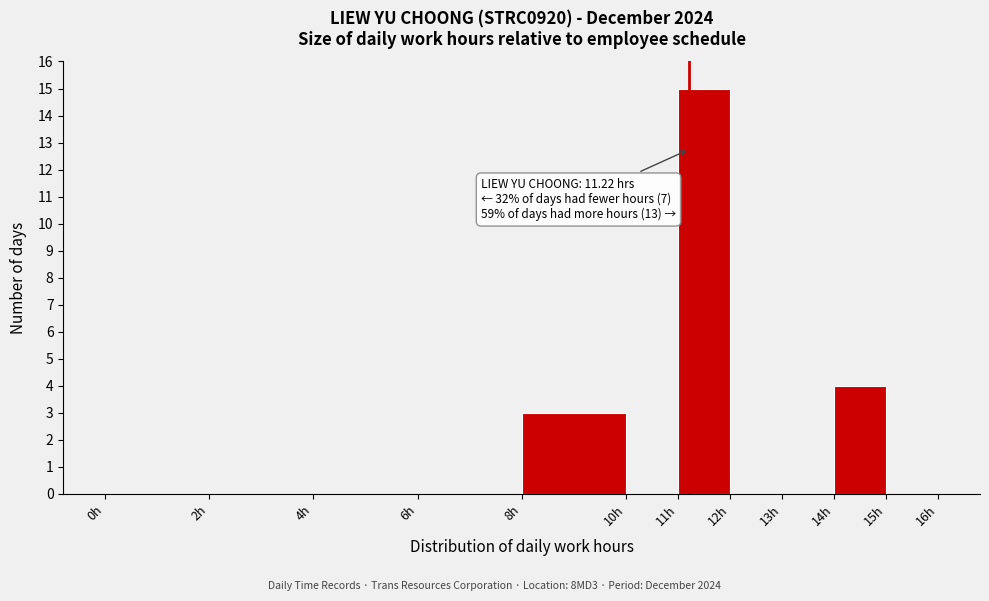

Over which range of the x-axis is the bar tallest?

11 to 12